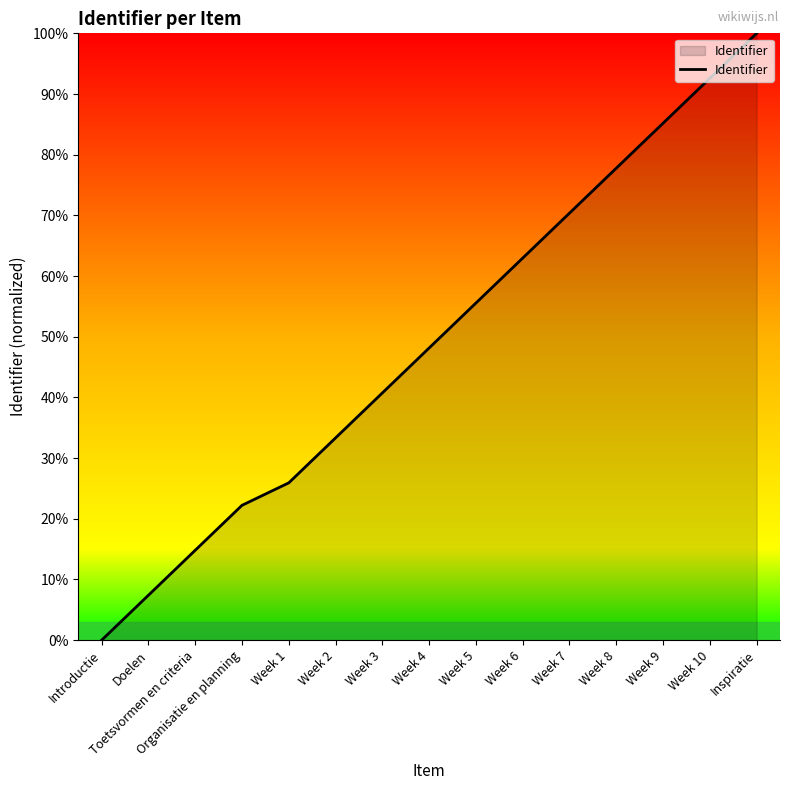

Is it true that the value at Week 8 is 119.0?

False